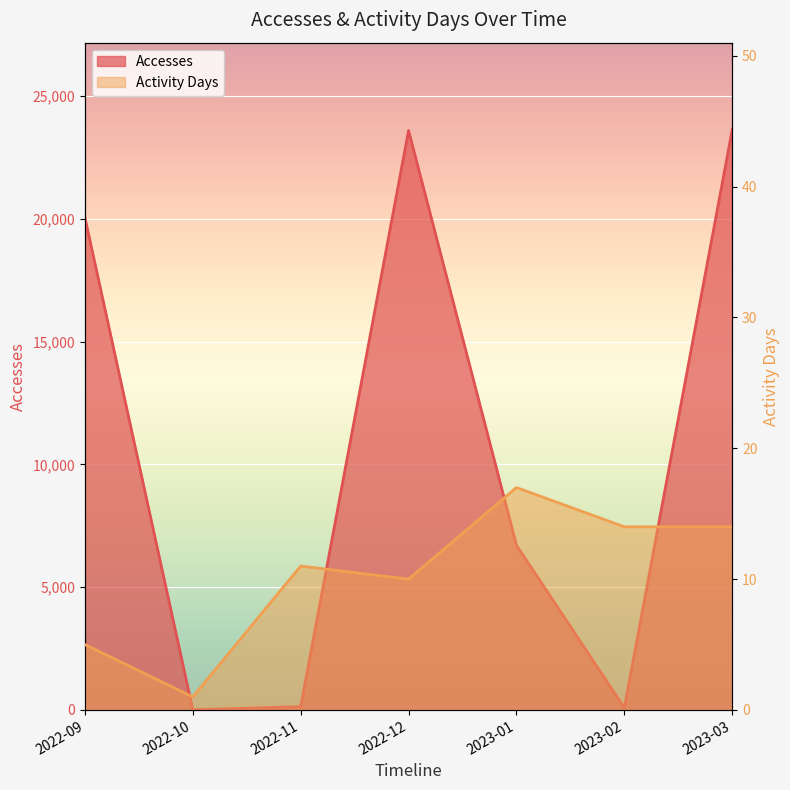

What is the difference between the highest and lowest values at 2023-02?

74